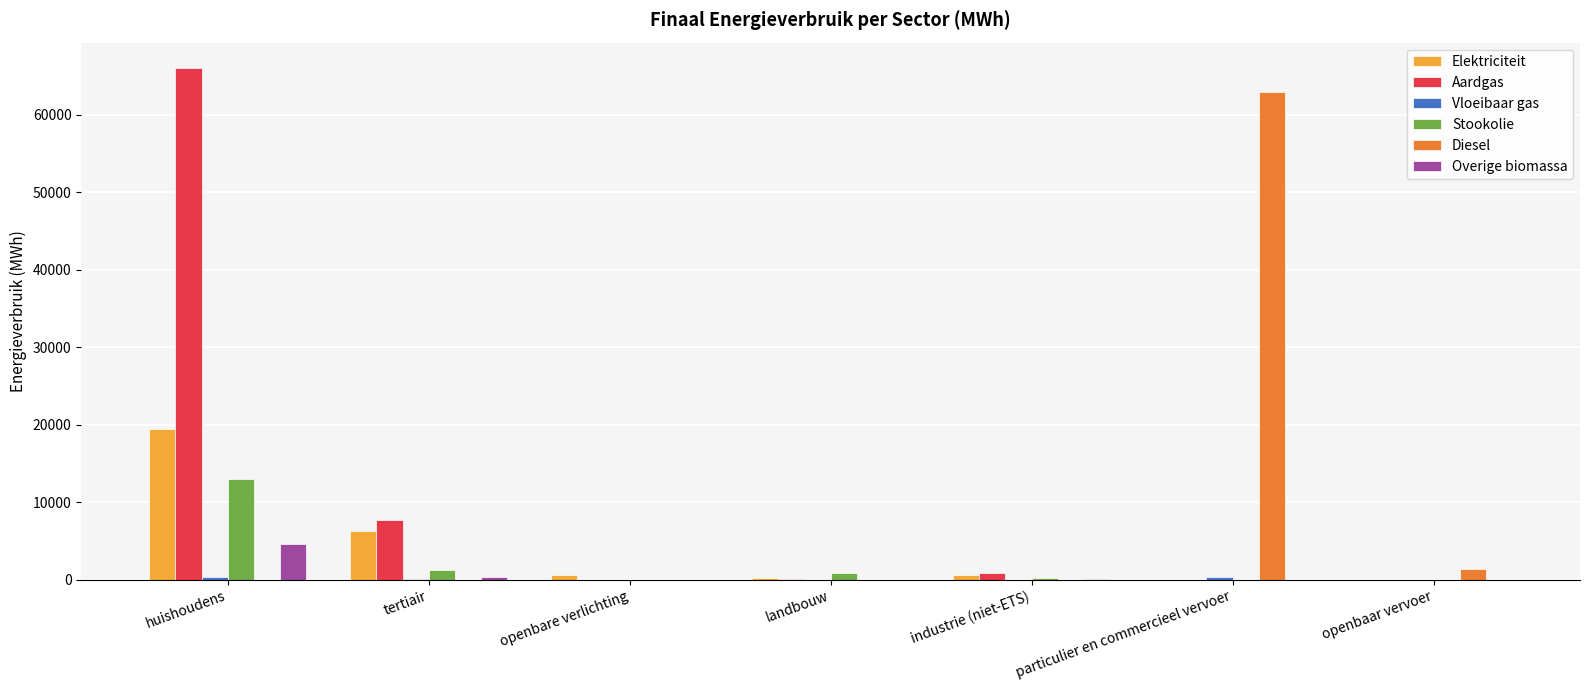

Which series changed the most between openbare verlichting and particulier en commercieel vervoer?

Diesel